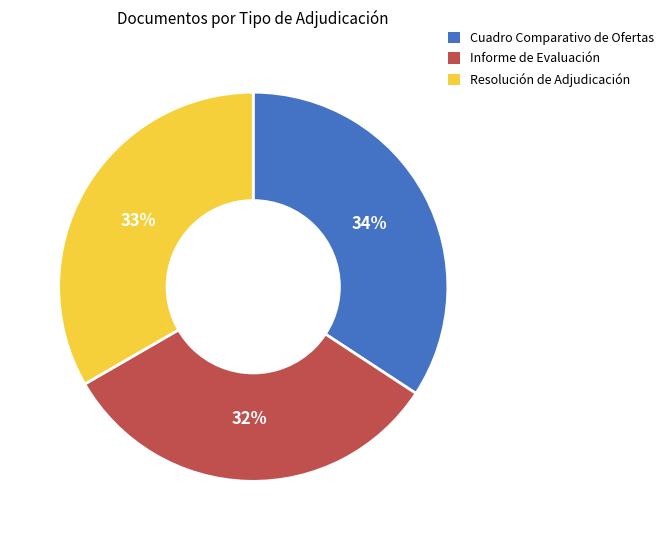

Which has a higher value, Resolución de Adjudicación or Informe de Evaluación?

Resolución de Adjudicación